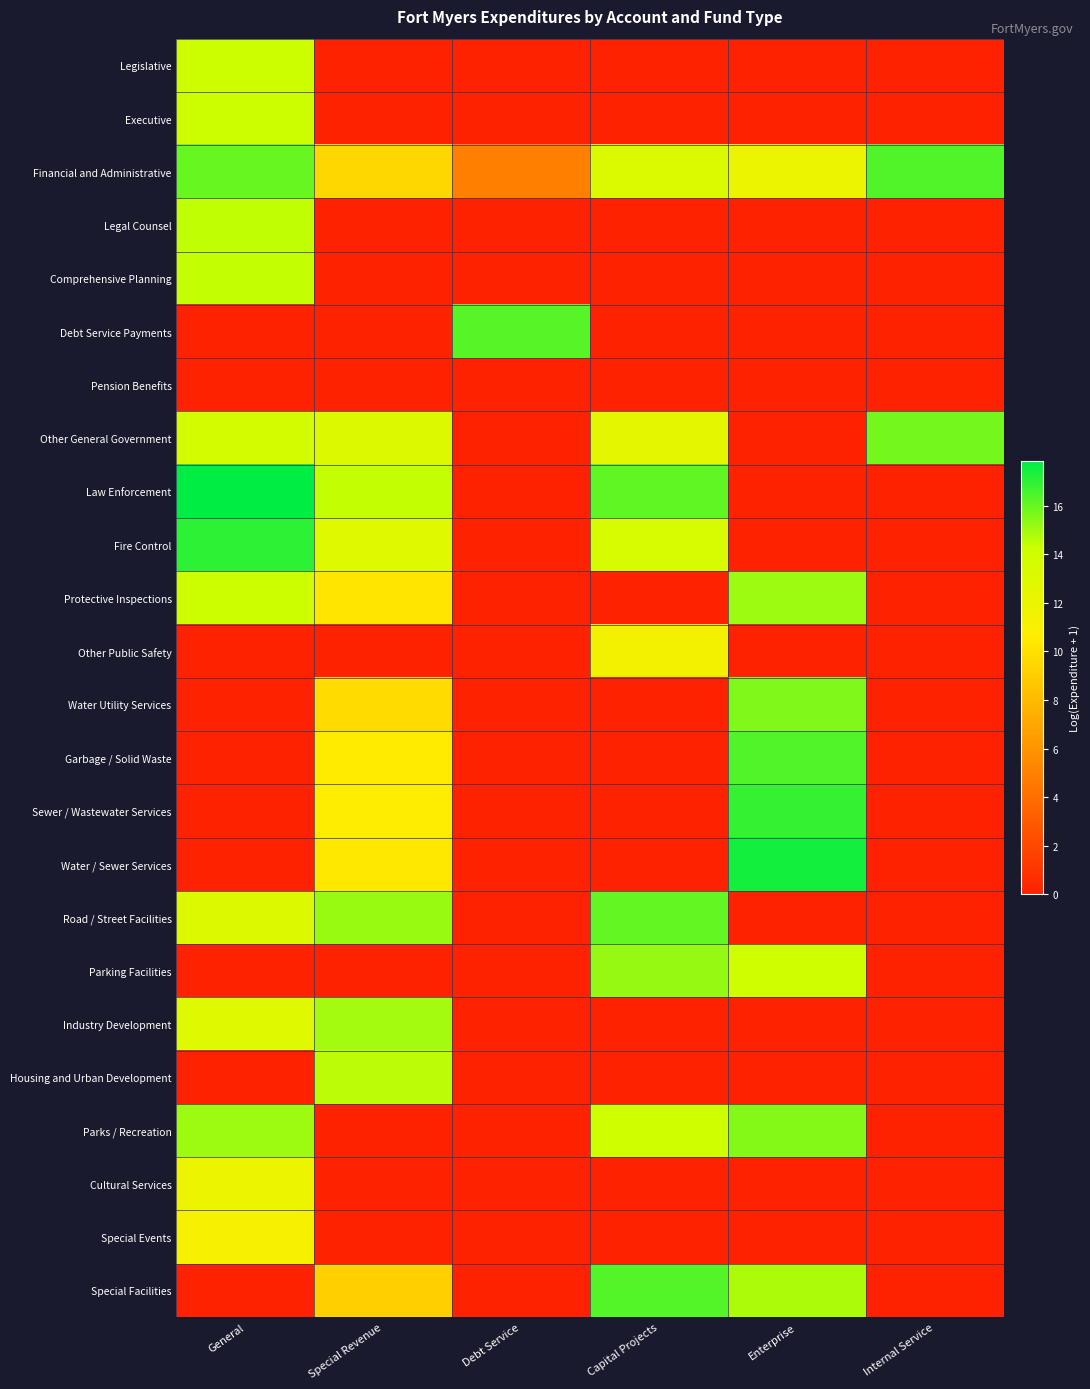

List the series in order of their peak value, highest first.

Law Enforcement, Water / Sewer Services, Fire Control, Sewer / Wastewater Services, Garbage / Solid Waste, Financial and Administrative, Special Facilities, Debt Service Payments, Road / Street Facilities, Other General Government, Water Utility Services, Parks / Recreation, Parking Facilities, Protective Inspections, Industry Development, Housing and Urban Development, Legal Counsel, Comprehensive Planning, Legislative, Executive, Cultural Services, Other Public Safety, Special Events, Pension Benefits